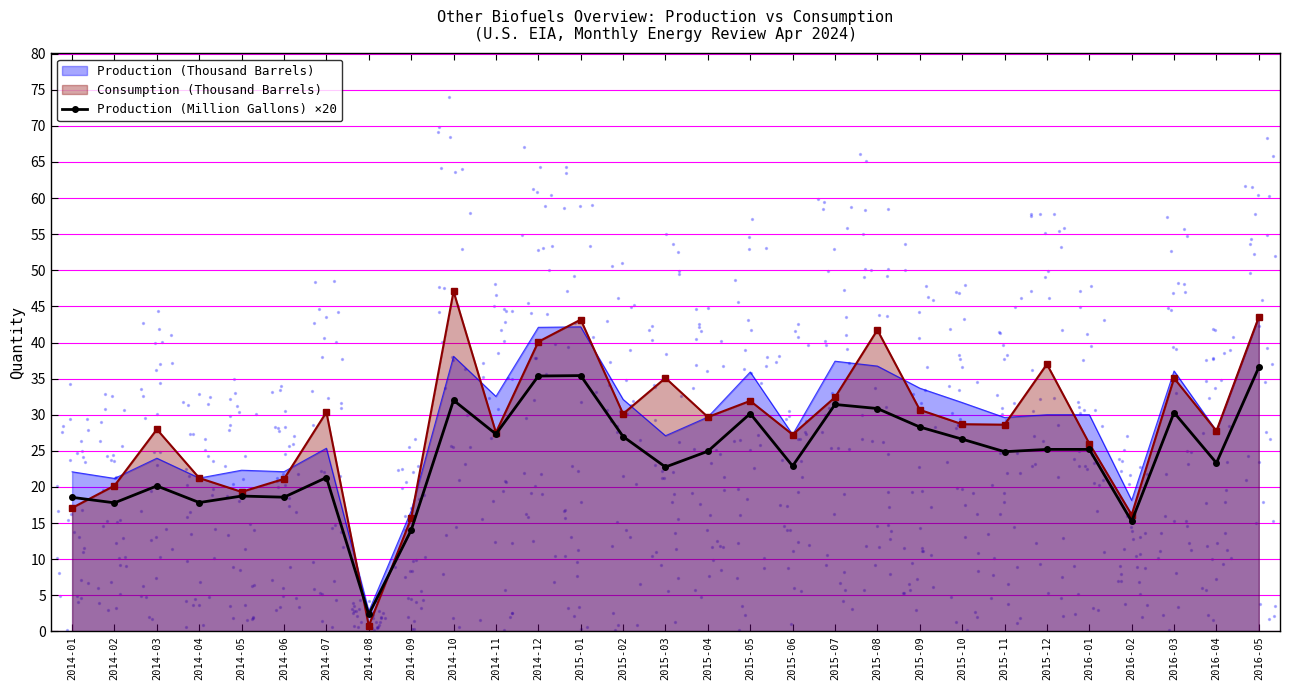

What is the change in value from 2015-08 to 2016-04?

-7.5